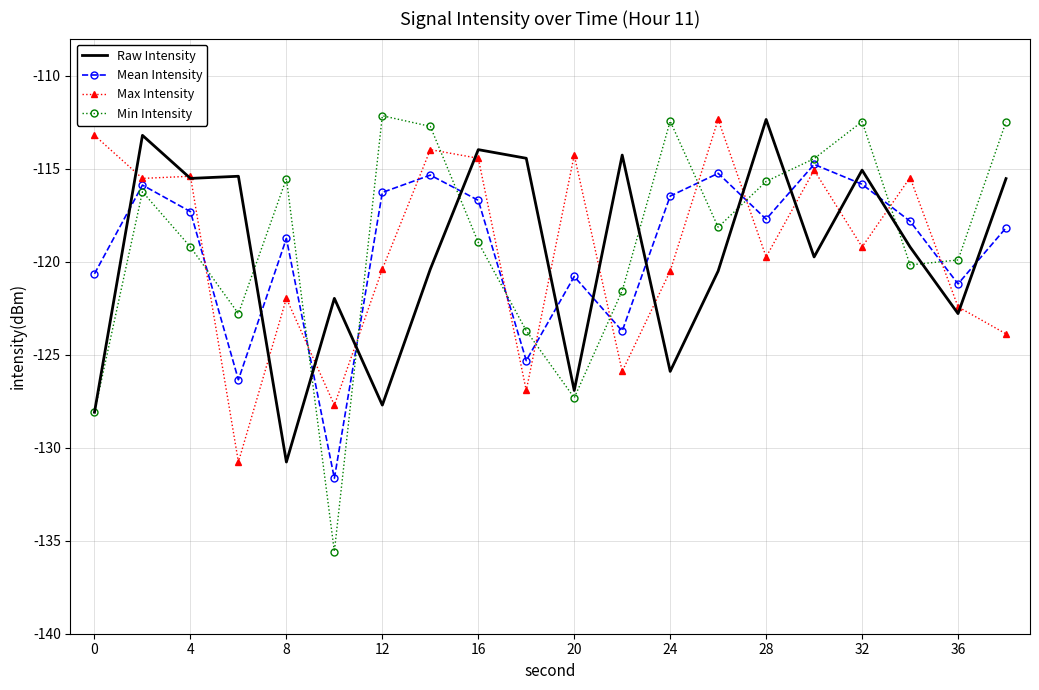

Which series has the largest range (max minus min)?

Min Intensity